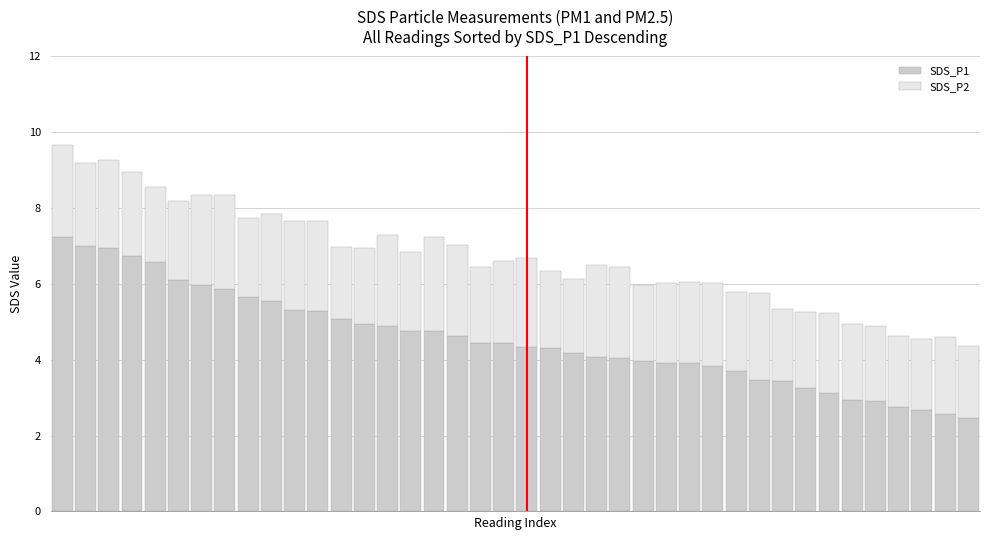

What is the lowest value of the SDS_P1 series?

2.5